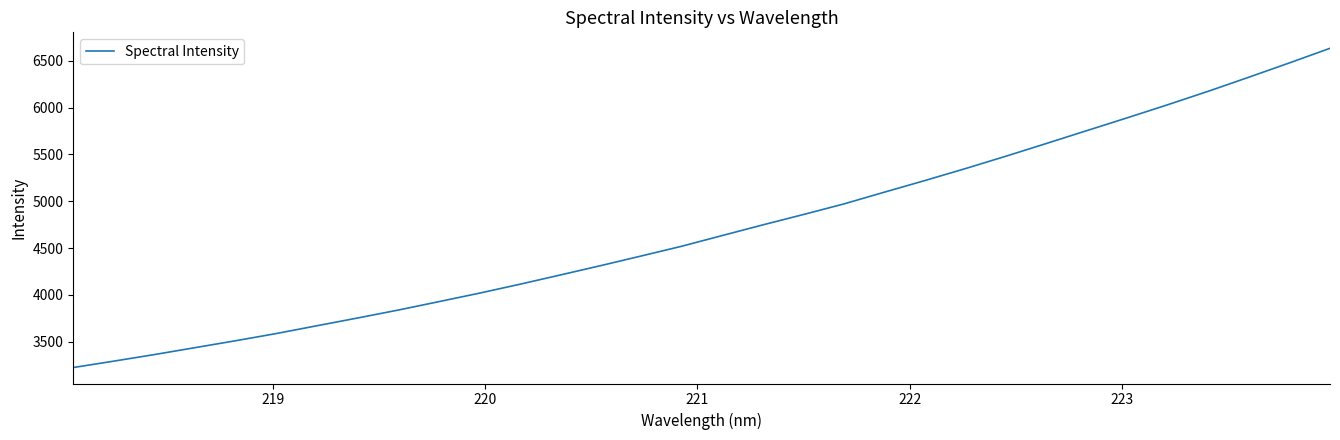

What is the difference between the maximum and minimum values?

3409.7